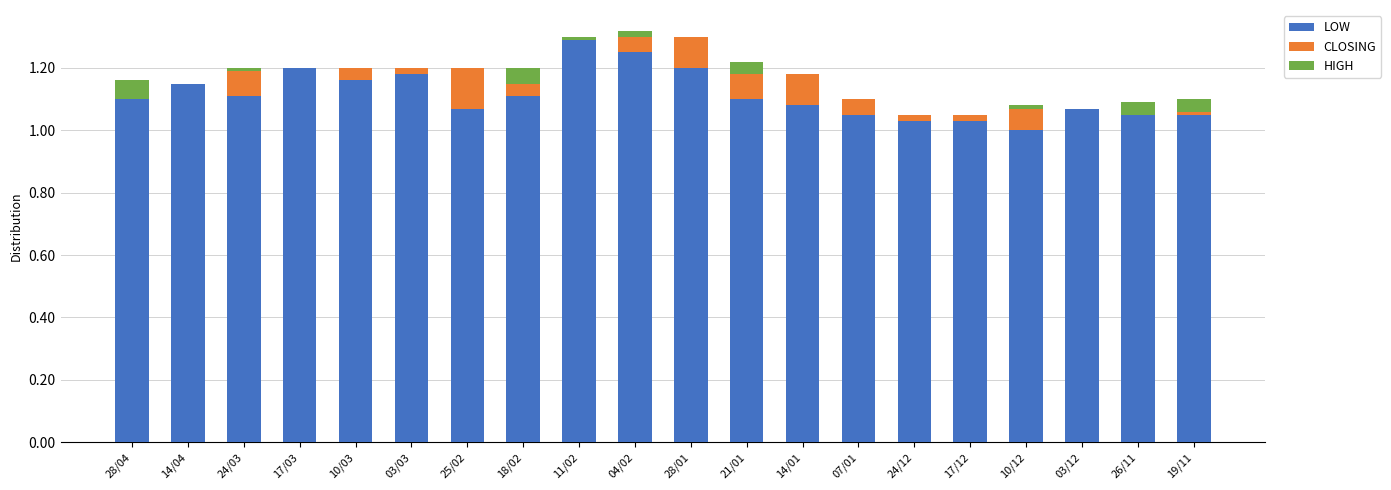

What is the label of the 1st bar from the right?

19/11